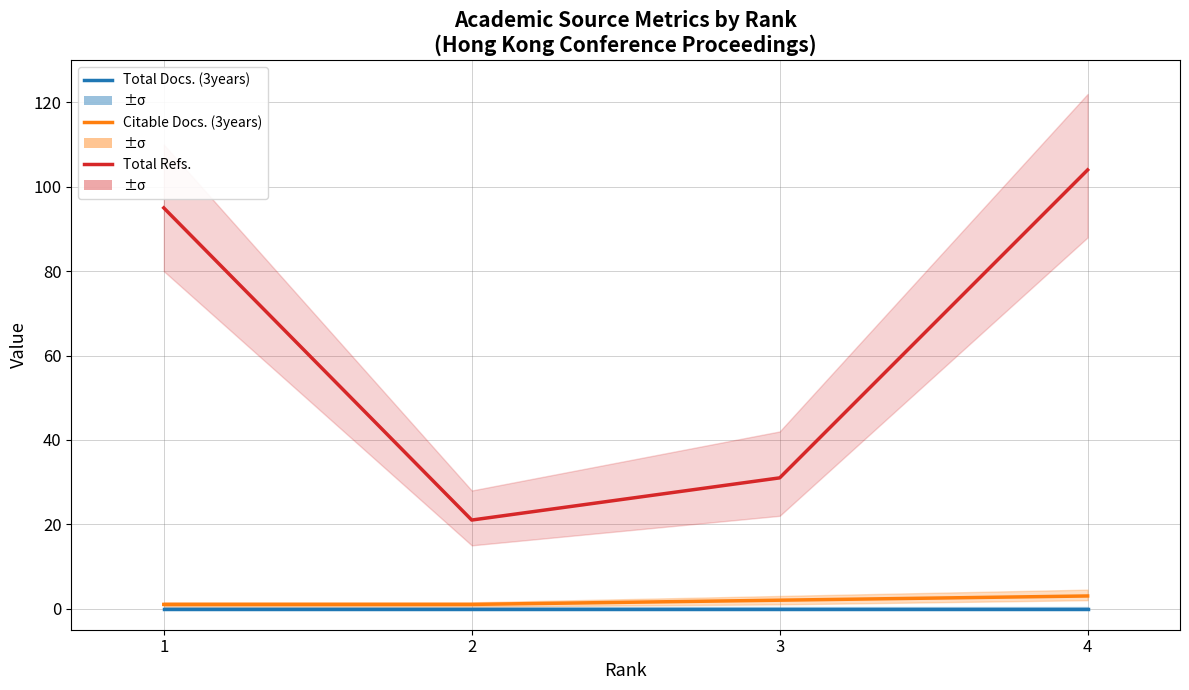

What is the difference between the Total Refs. values at 3 and 1?

64